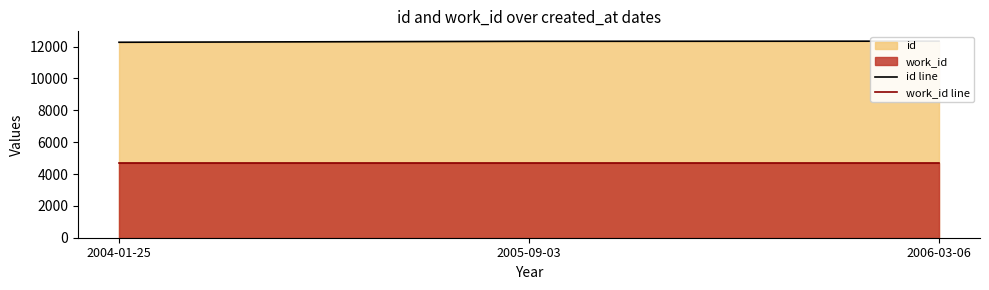

How many values in the id line series are below 12331?

1